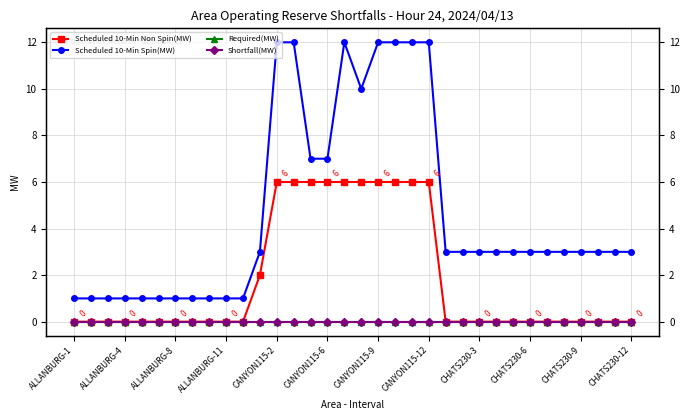

Reading left to right, what are all the values shown in this chart?

Scheduled 10-Min Non Spin(MW): 0	0	0	0	0	0	0	0	0	0	0	2	6	6	6	6	6	6	6	6	6	6	0	0	0	0	0	0	0	0	0	0	0	0
Scheduled 10-Min Spin(MW): 1	1	1	1	1	1	1	1	1	1	1	3	12	12	7	7	12	10	12	12	12	12	3	3	3	3	3	3	3	3	3	3	3	3
Required(MW): 0	0	0	0	0	0	0	0	0	0	0	0	0	0	0	0	0	0	0	0	0	0	0	0	0	0	0	0	0	0	0	0	0	0
Shortfall(MW): 0	0	0	0	0	0	0	0	0	0	0	0	0	0	0	0	0	0	0	0	0	0	0	0	0	0	0	0	0	0	0	0	0	0